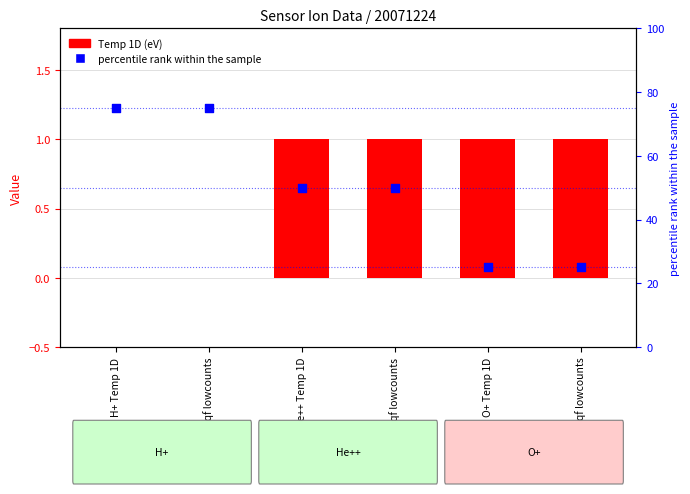

Which series has the largest Y range (max minus min)?

percentile rank within the sample